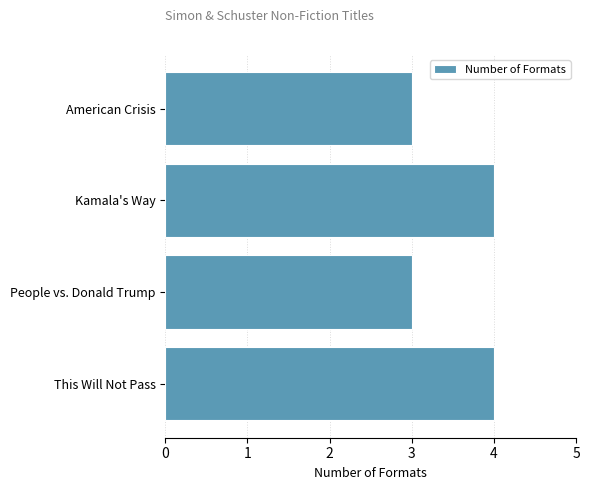

Reading bottom to top, list all the values displayed in this chart.

4	3	4	3